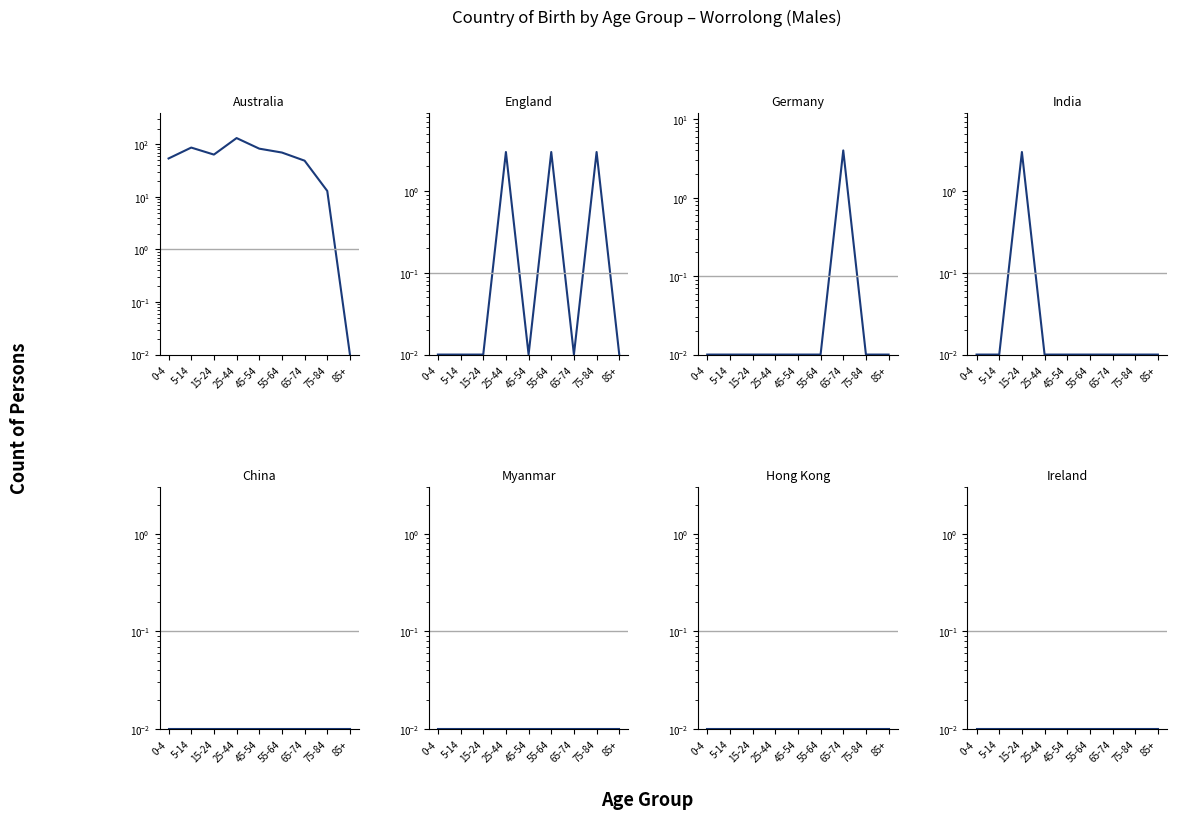

List the labels in order of Australia (Males) value, largest first.

25-44, 5-14, 45-54, 55-64, 15-24, 0-4, 65-74, 75-84, 85+